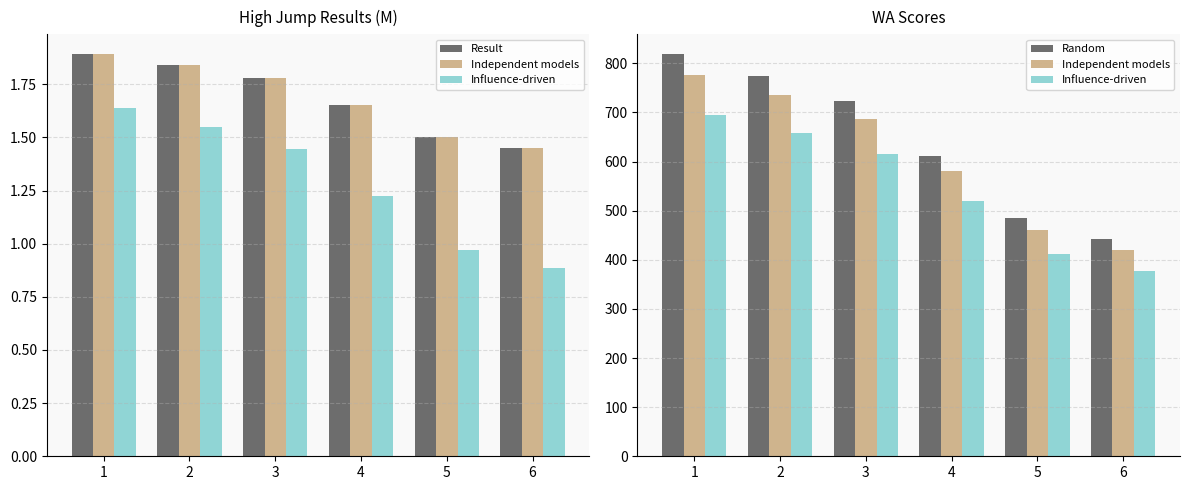

What is the sum of all Result values?

10.1